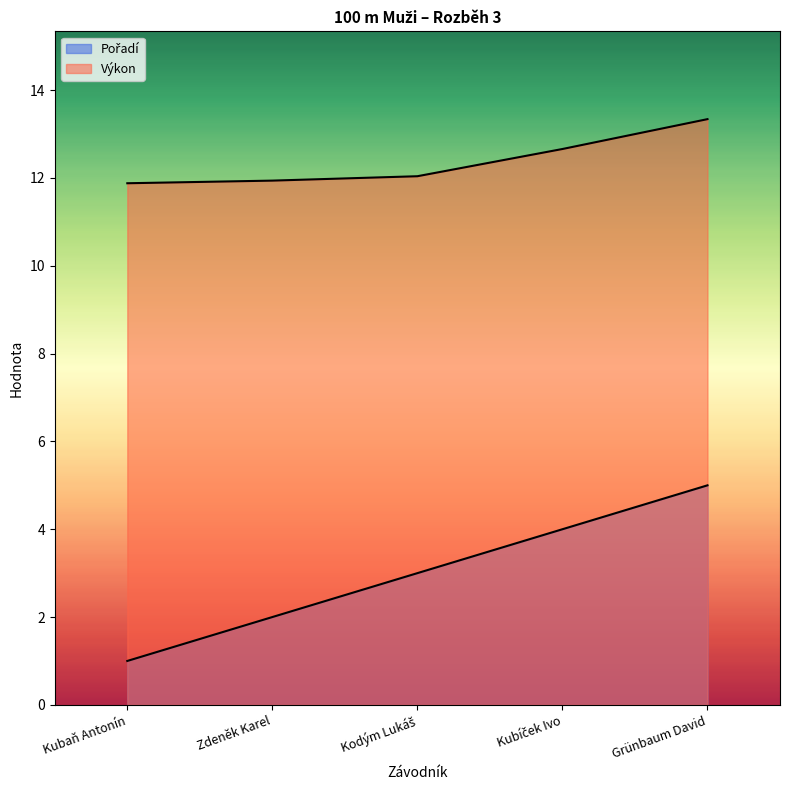

Where is Výkon nearest to the value 12?

Kodým Lukáš